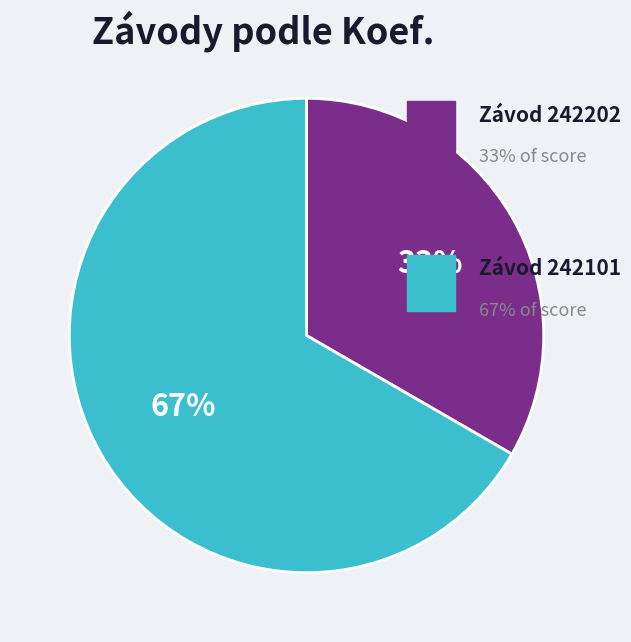

To the nearest percent, what is the average slice percentage?

50%